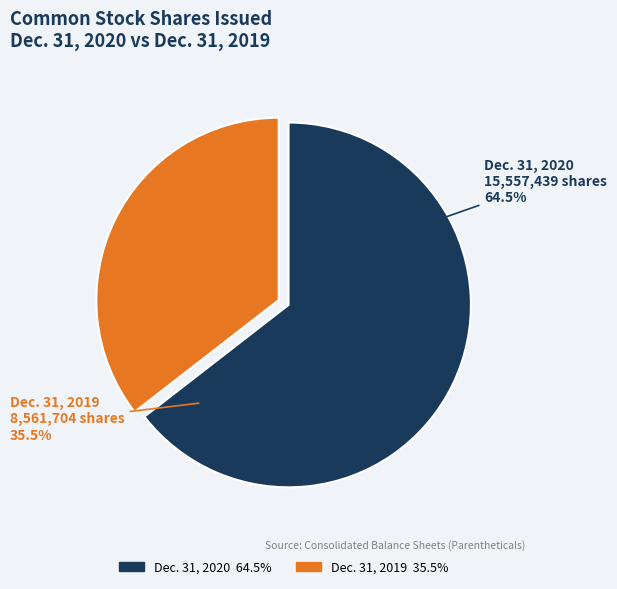

Which category has the smallest portion of the pie?

Common stock, shares issued (Dec. 31, 2019)